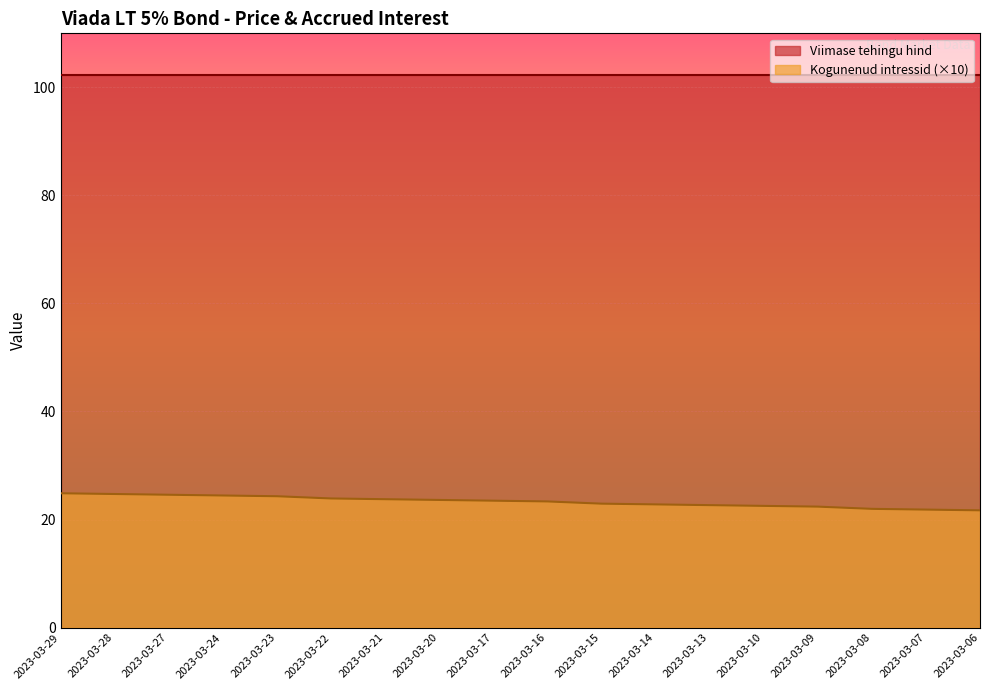

Is it true that the value at 2023-03-08 is 22.0?

True